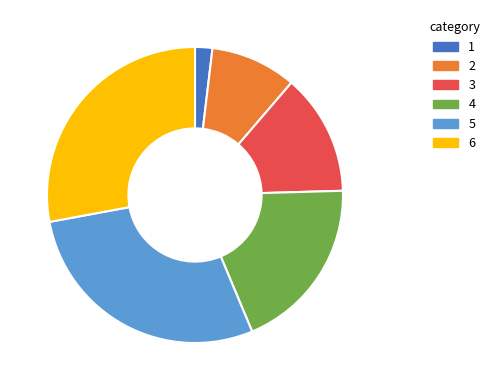

Is it true that 1 is 2% of the pie?

True